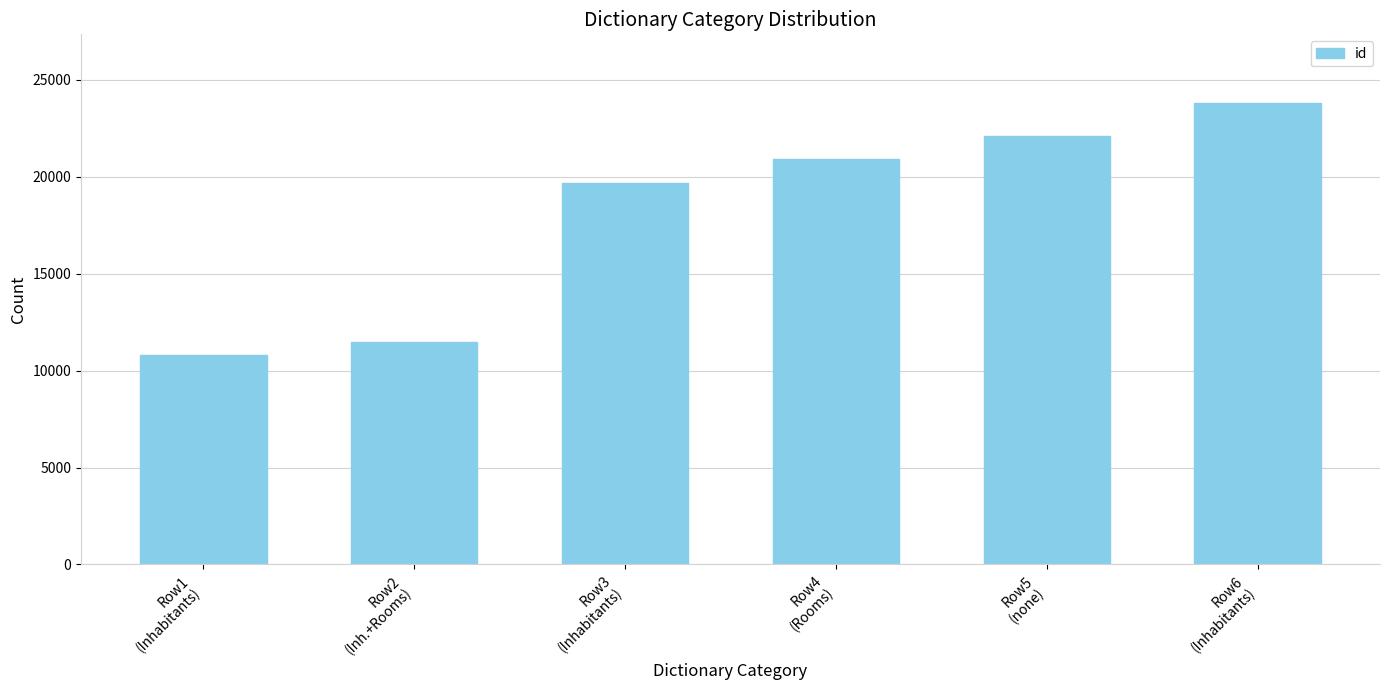

What is the difference between the values at Row1
(Inhabitants) and Row3
(Inhabitants)?

8885